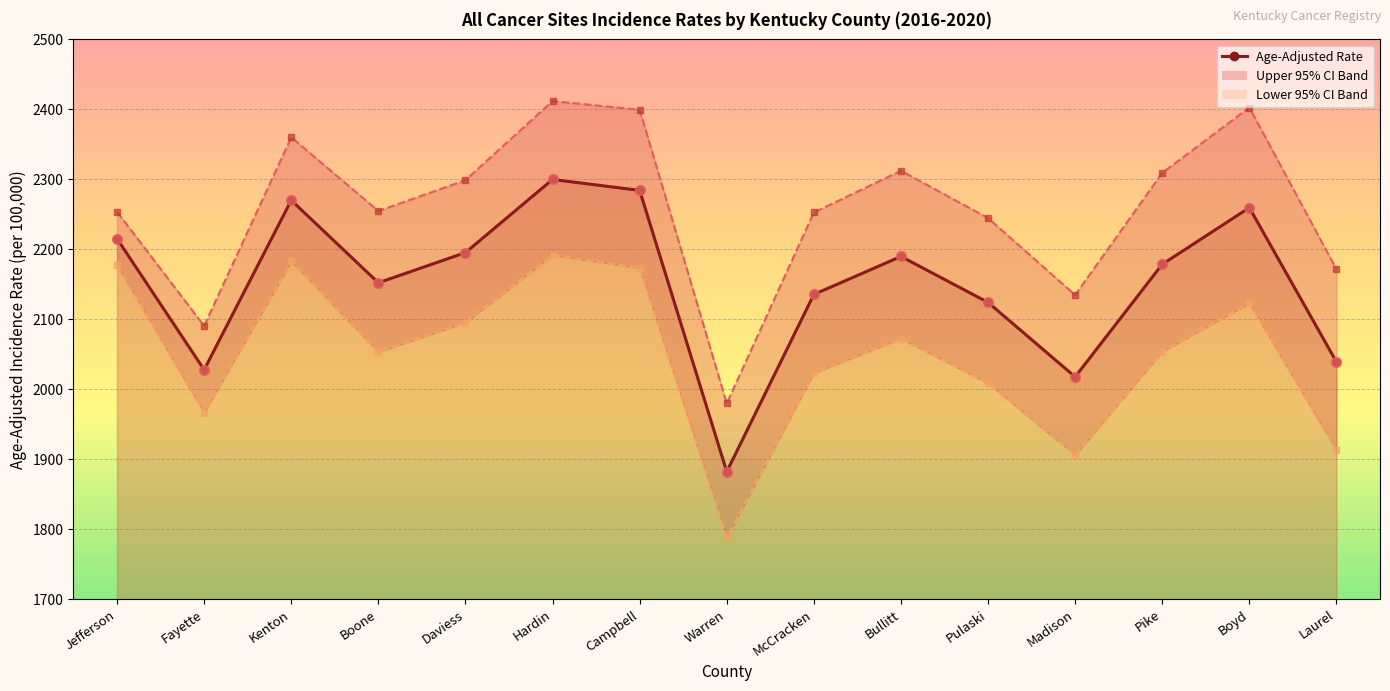

What is the approximate value at Warren?

1882.4